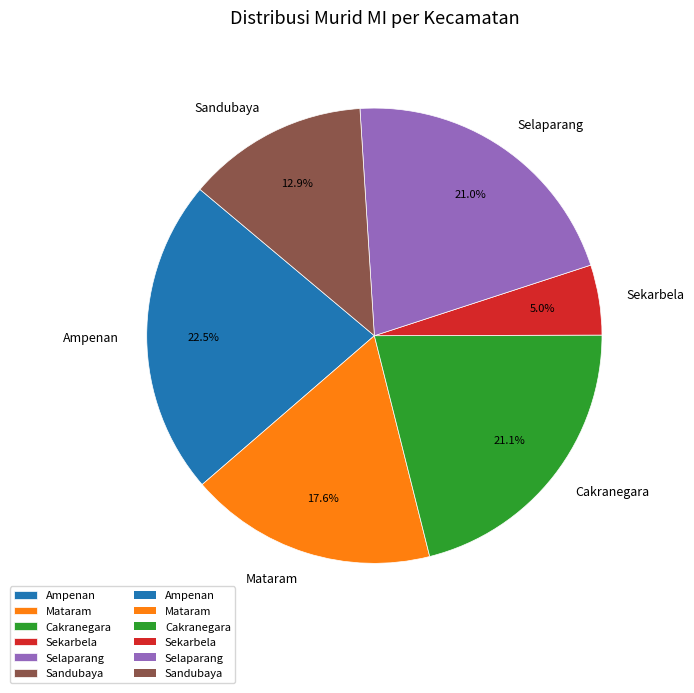

Which slice is the smallest?

Sekarbela